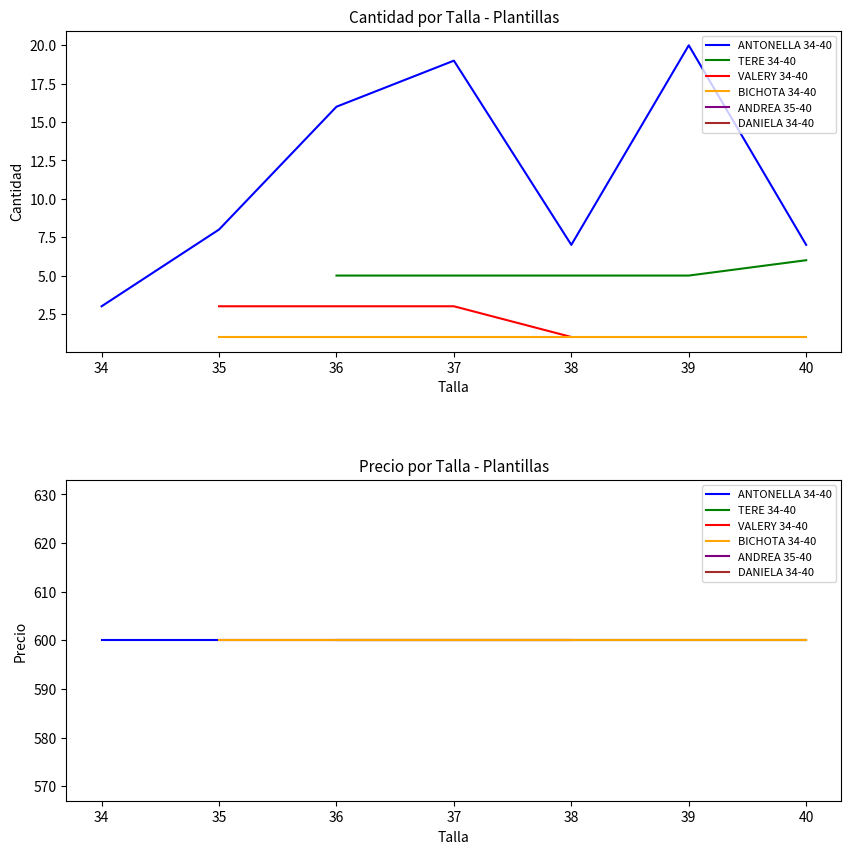

How many interior local valleys does the Cantidad series have?

1